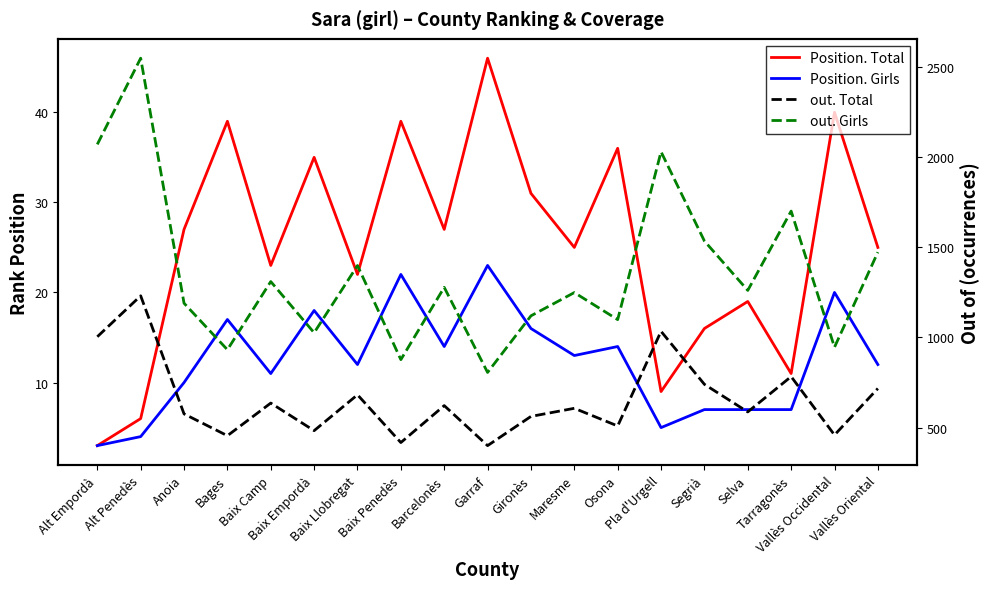

What is the difference between the second highest and minimum values in the Position. Total series?

37